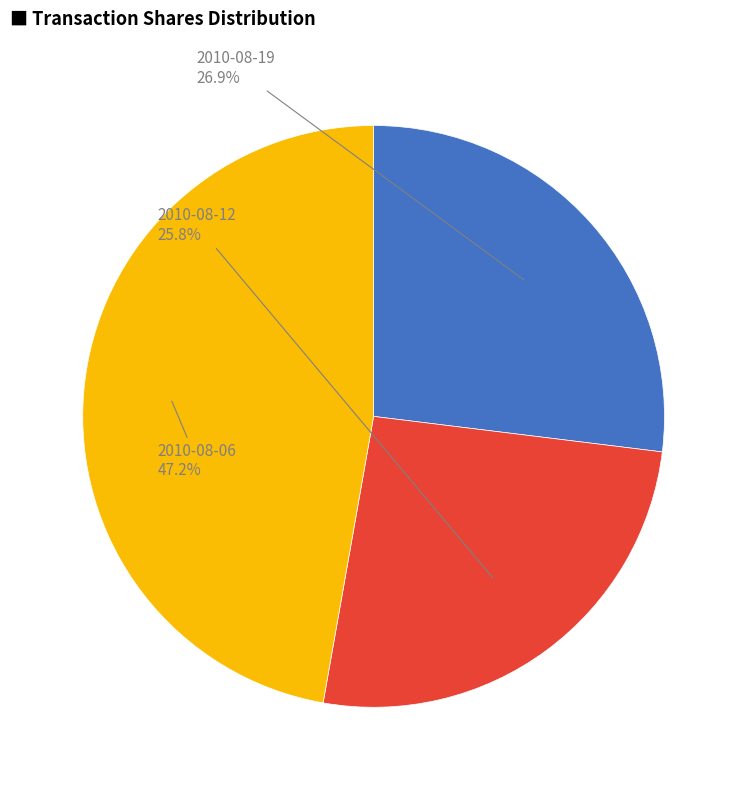

Is the sum of 2010-08-19 and 2010-08-06 greater than half?

Yes